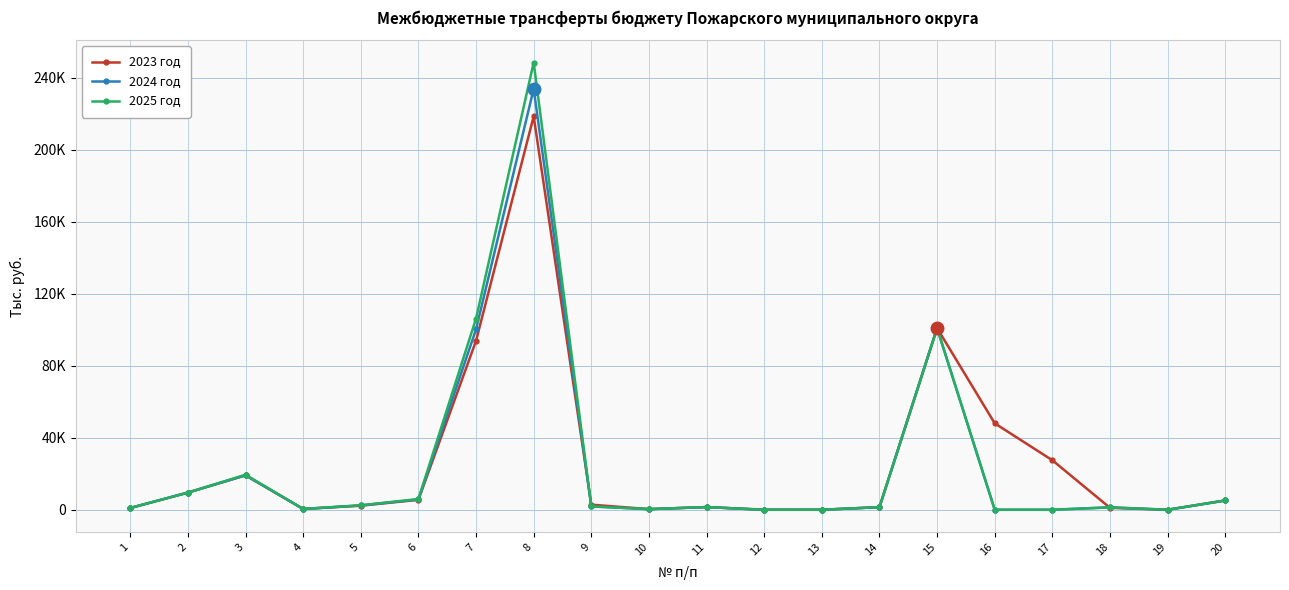

Which series changed the most between 9 and 14?

2023 год